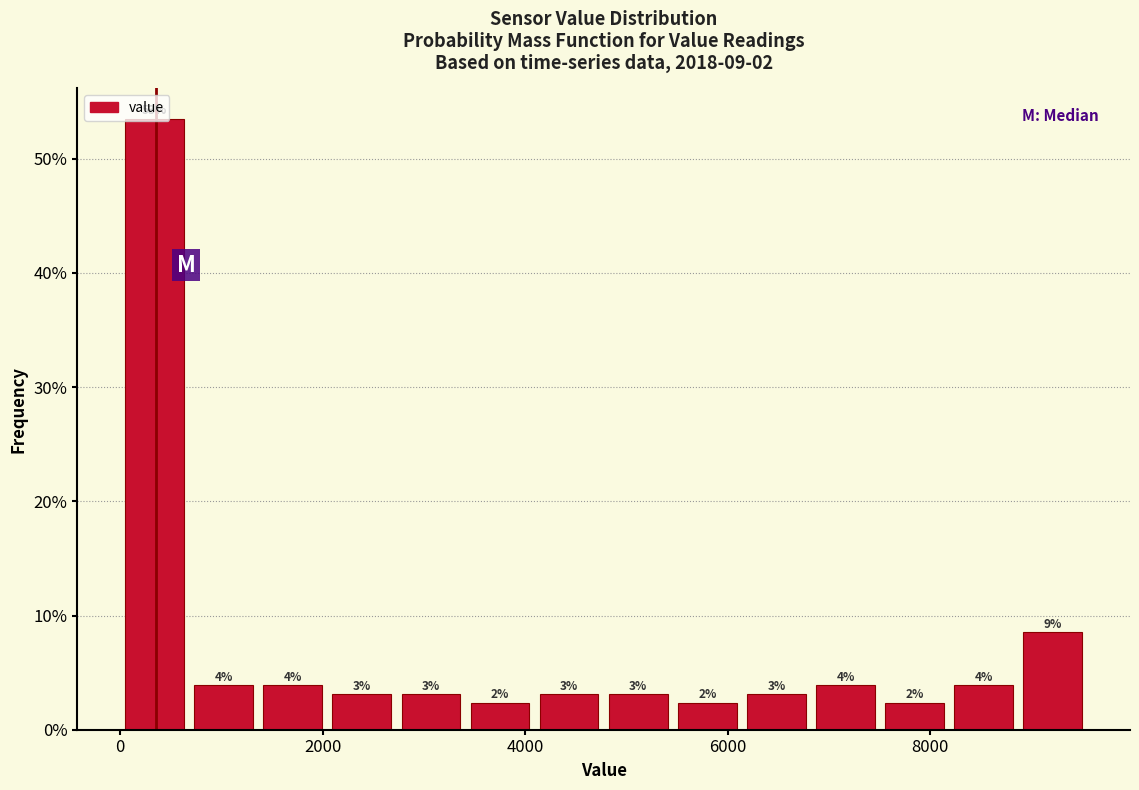

Around what value on the x-axis is the tallest bar? Give the approximate position of its centre, as read against the axis.

400